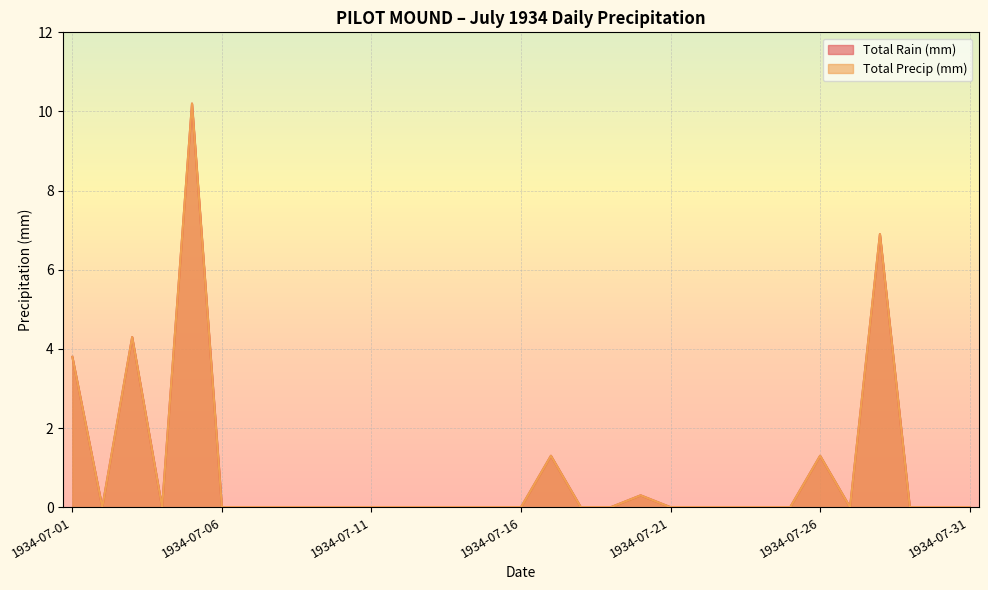

Which label corresponds to the smallest value in the chart?

1934-07-02